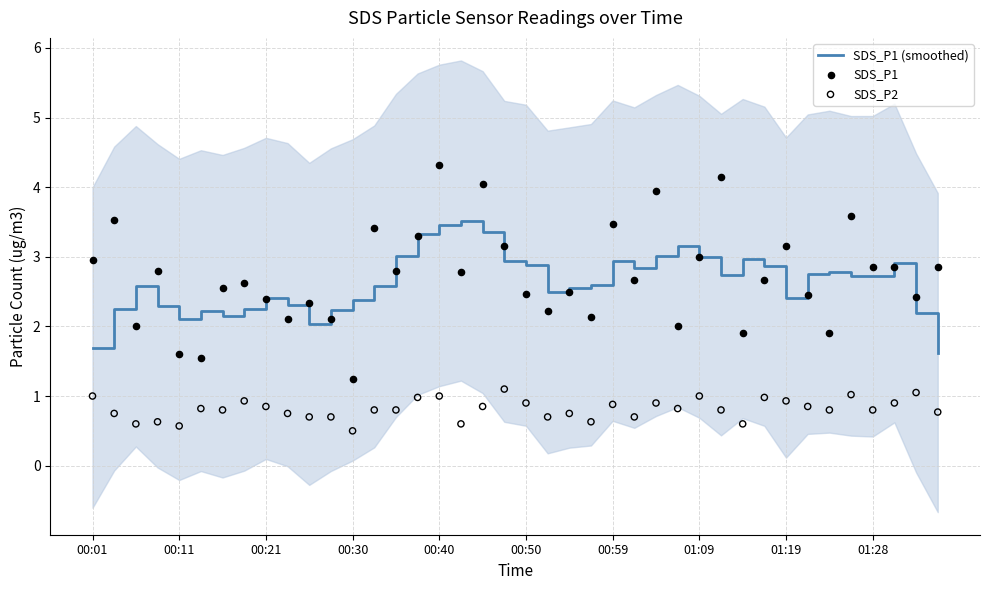

Which series has the largest Y range (max minus min)?

SDS_P1